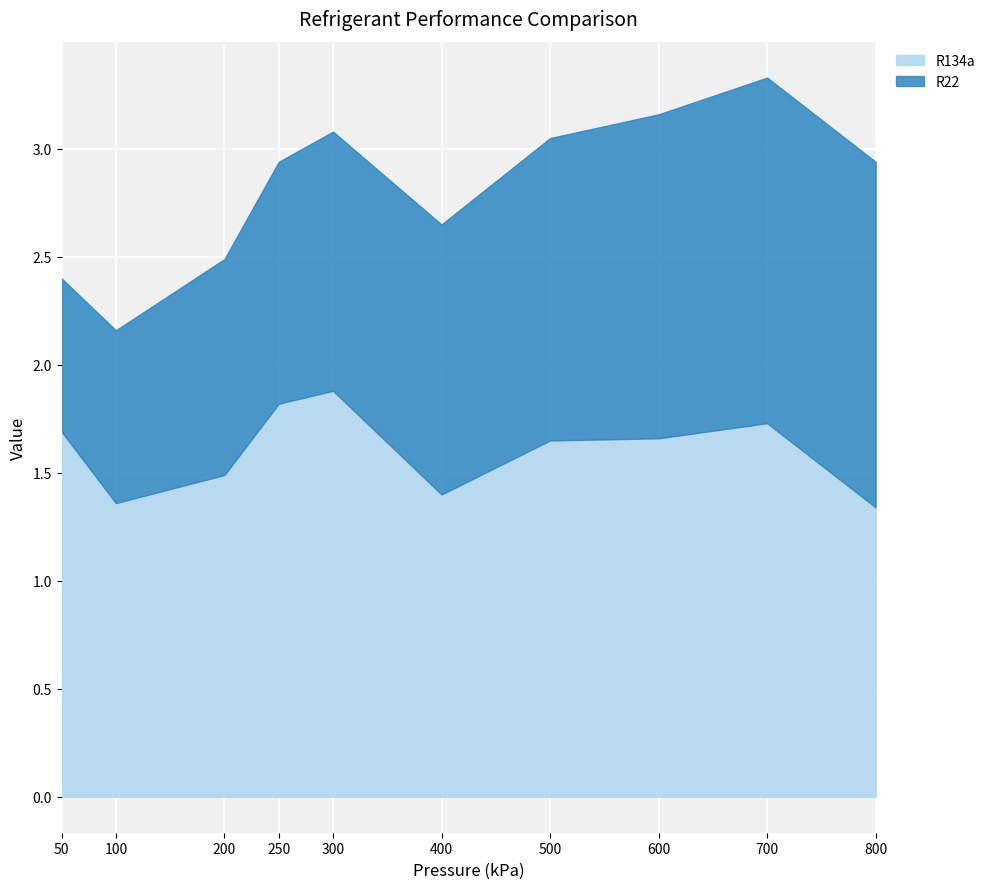

Which series has the largest total across all categories?

R134a